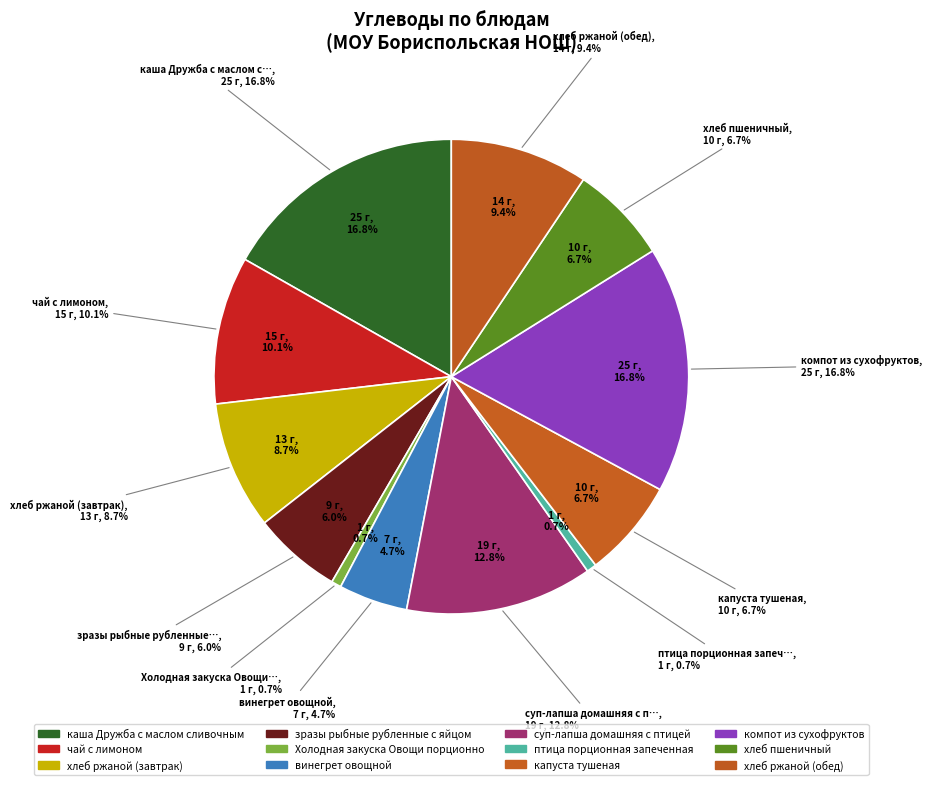

What portion of the pie excludes хлеб пшеничный?

93.3%